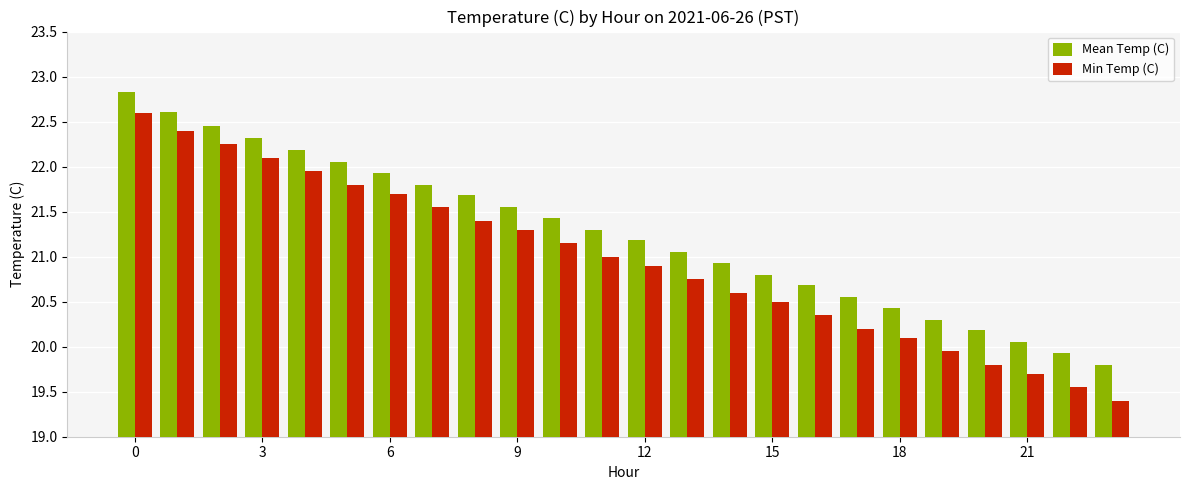

What is the difference between the second highest and minimum values in the Mean Temp (C) series?

2.8